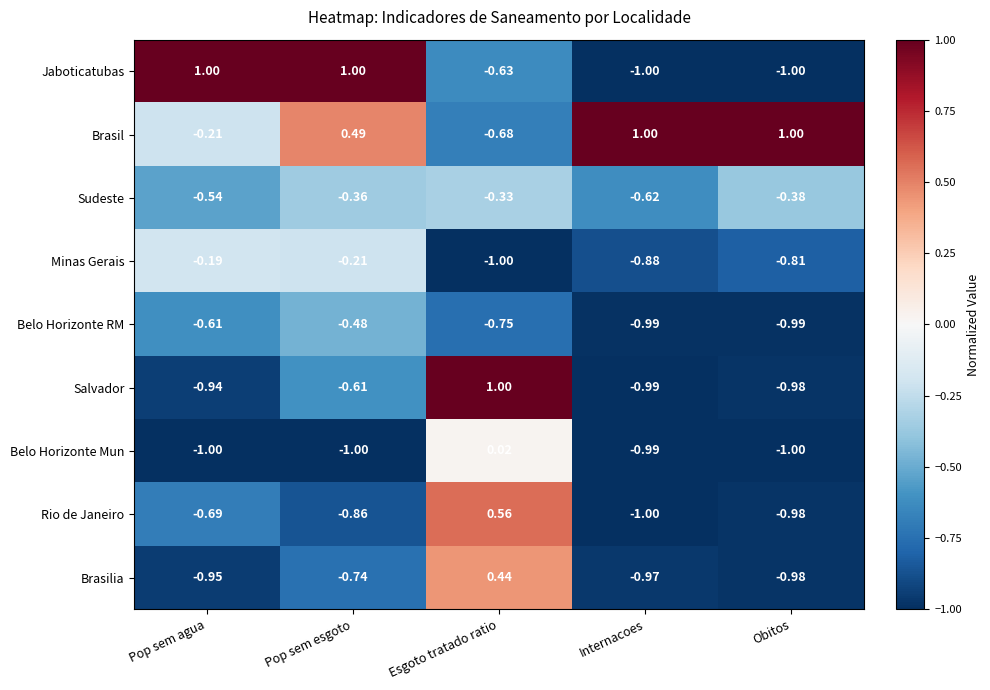

Which category has the lowest value in the Rio de Janeiro series?

Internacoes